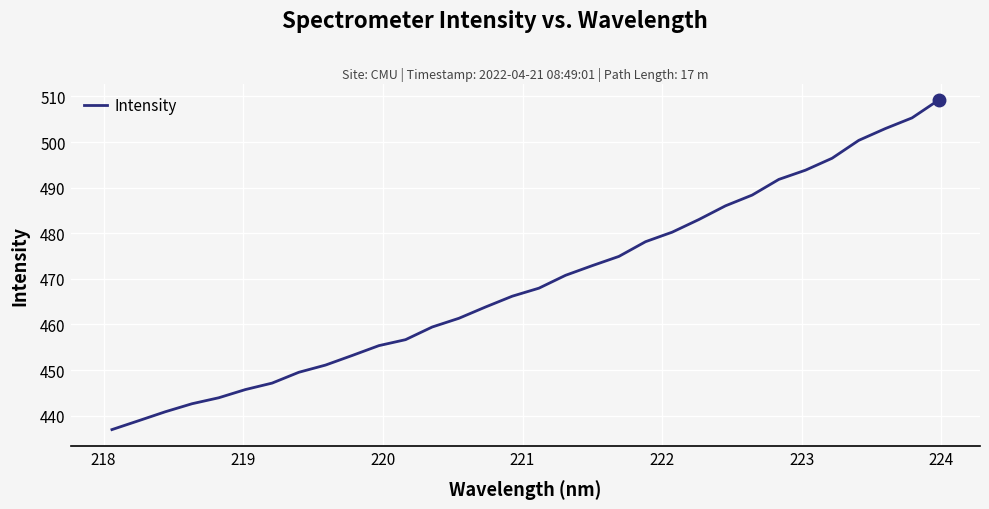

What is the difference between the maximum and minimum values?

72.2